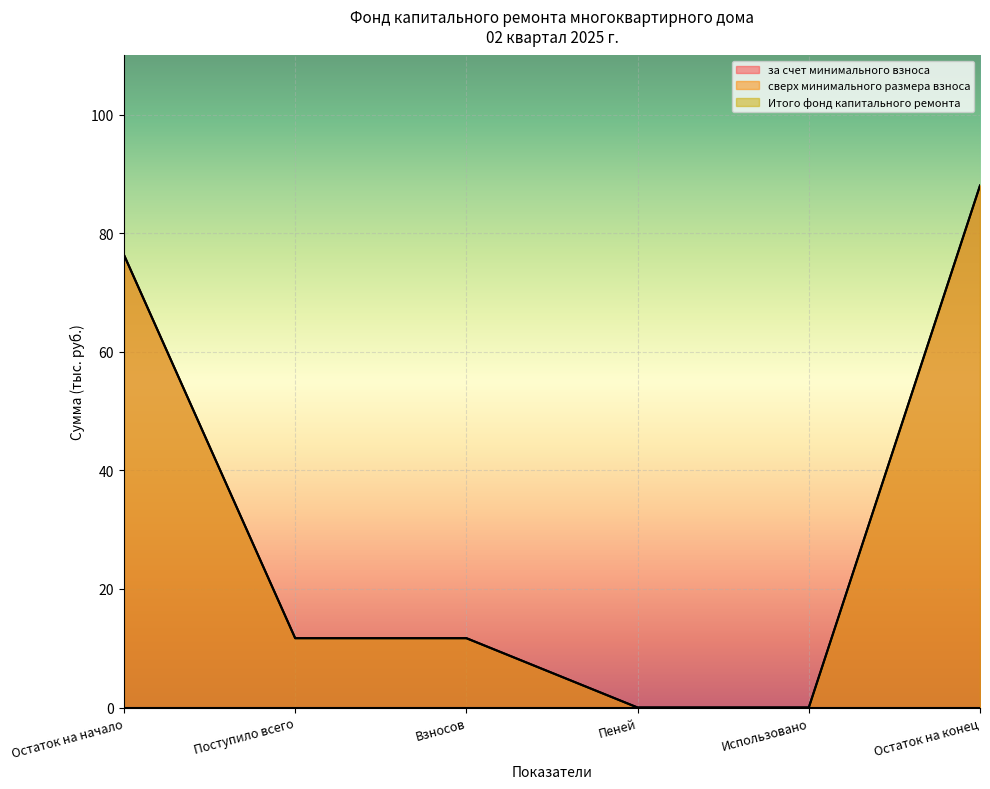

How many values in the Итого фонд капитального ремонта series exceed 11?

4